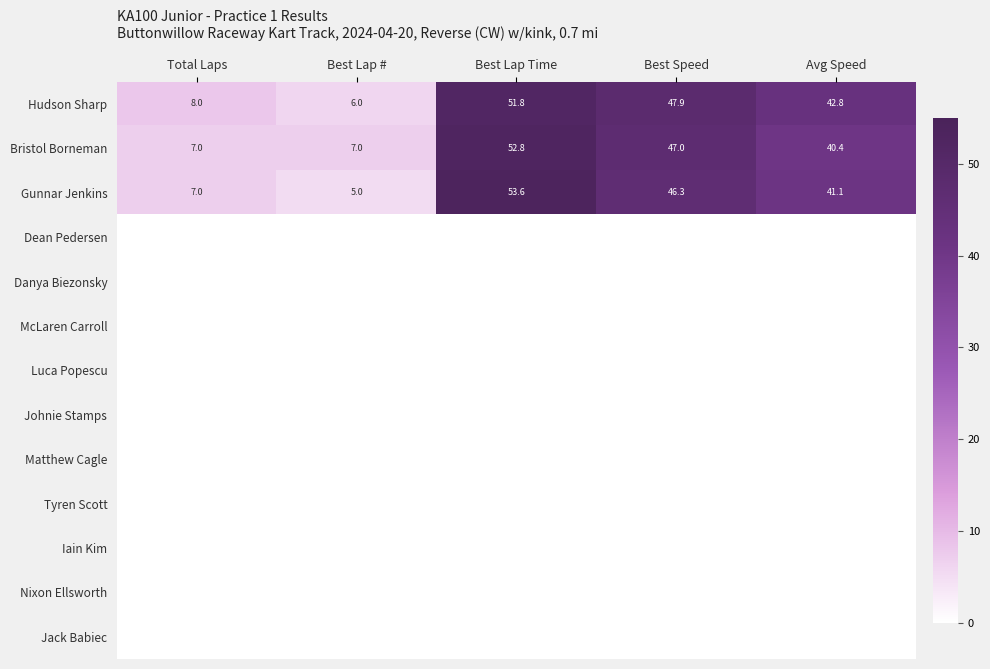

Is the value of Bristol Borneman at Total Laps greater than the value of Luca Popescu at Best Lap #?

Yes